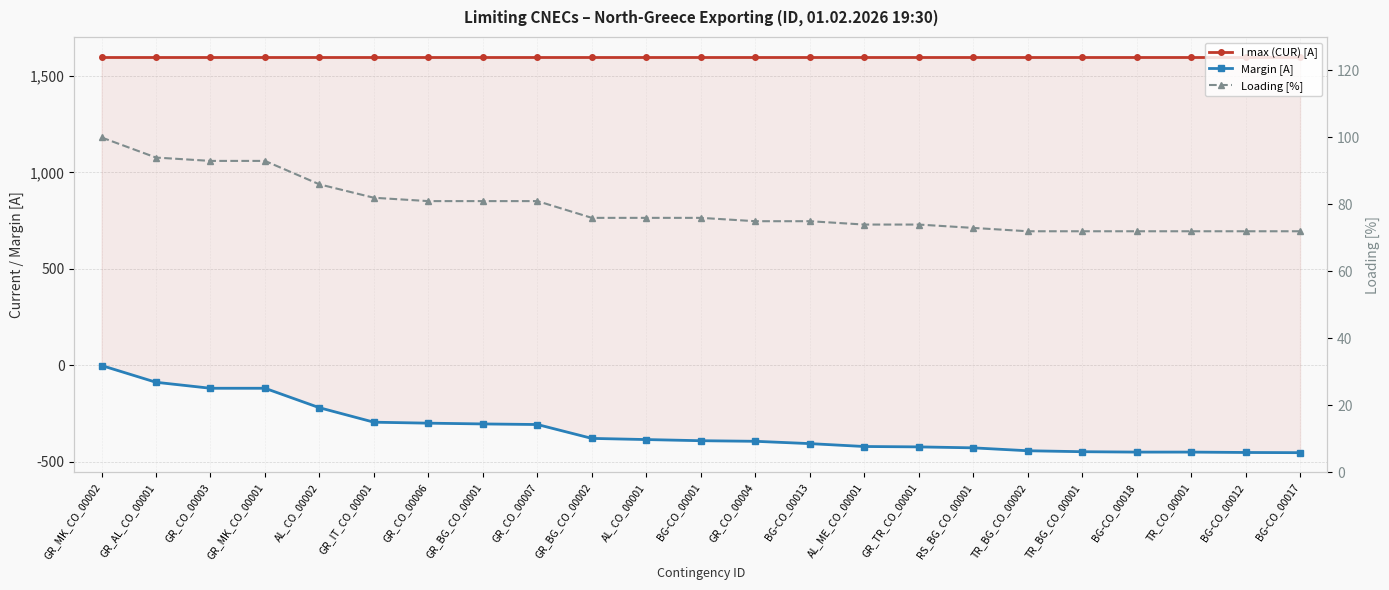

What position from the left is BG-CO_00018?

20